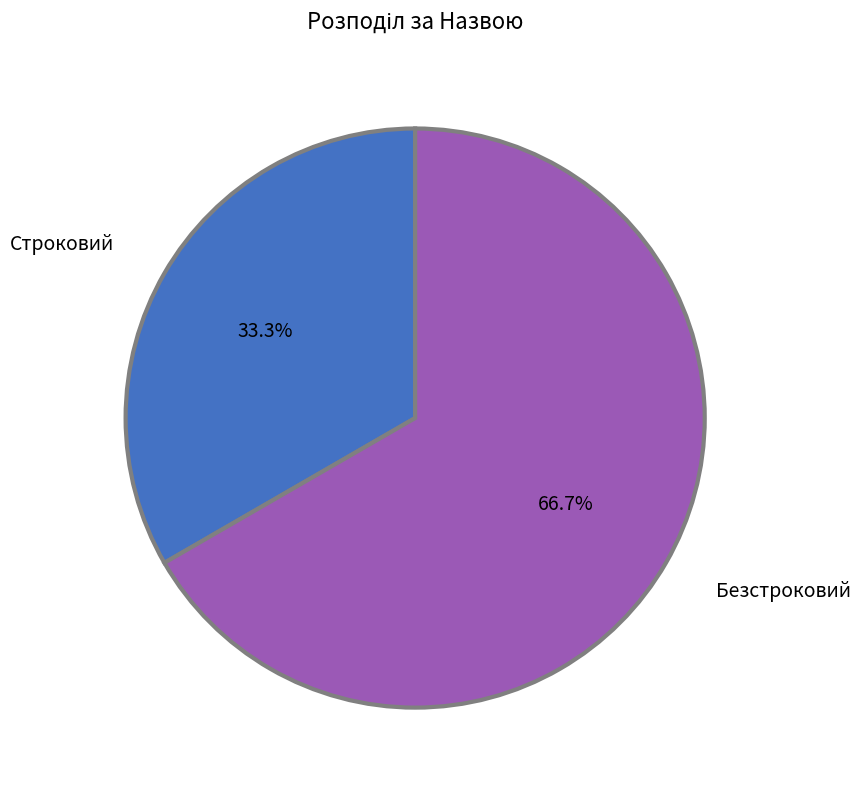

How many slices are in this pie chart?

2